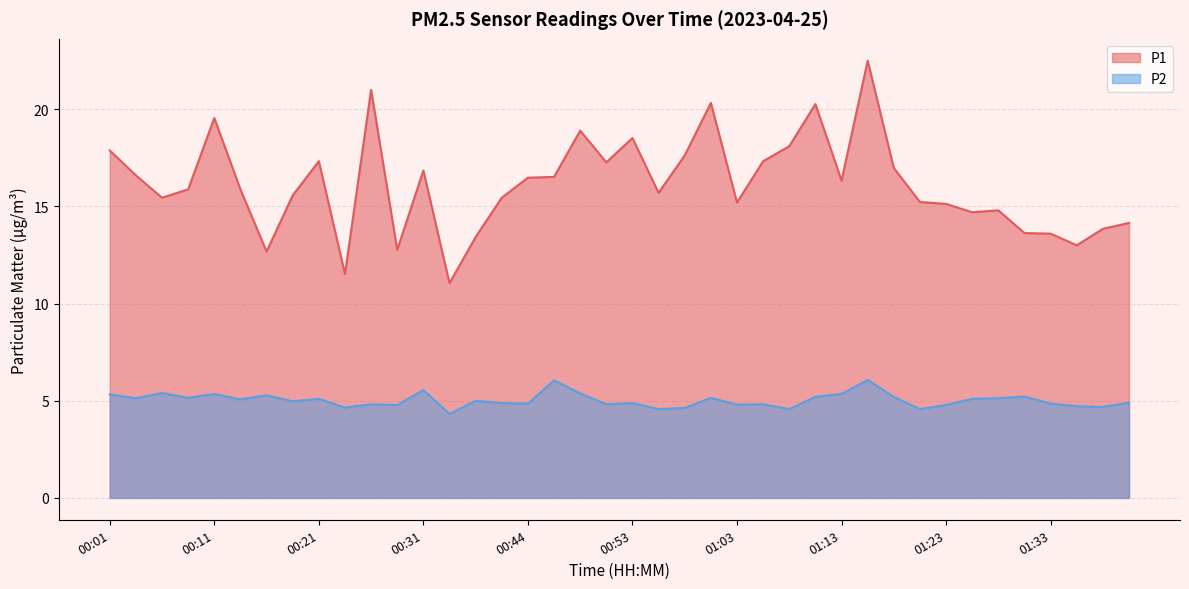

What are all the series names shown in the legend?

P1, P2